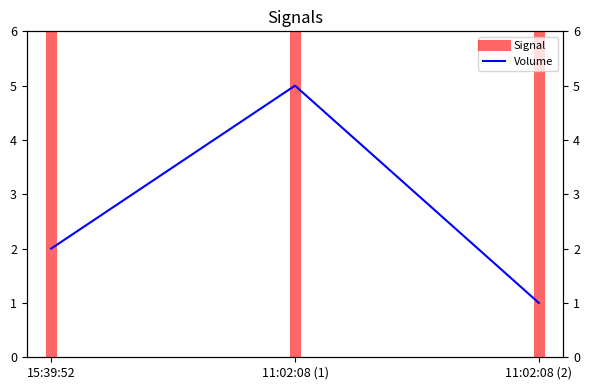

What is the label of the 1st point from the right?

11:02:08 (2)